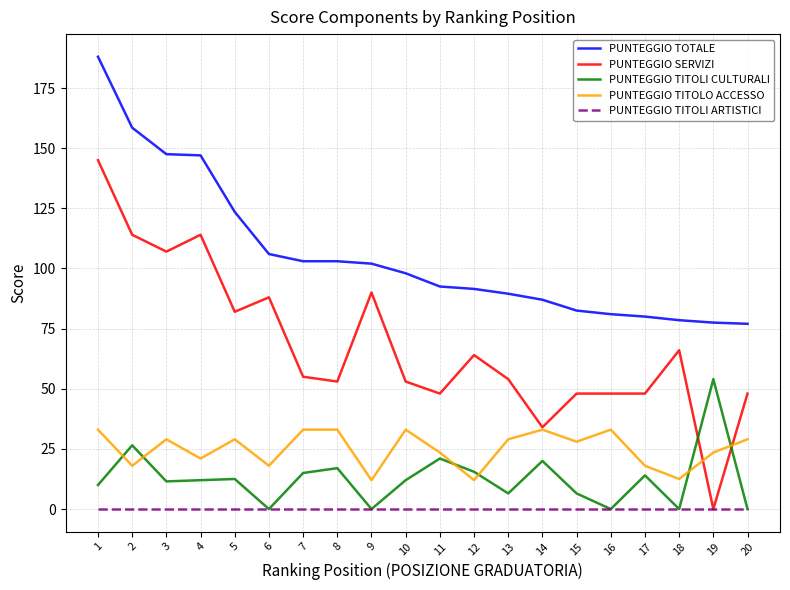

How many values in PUNTEGGIO SERVIZI are above zero?

19